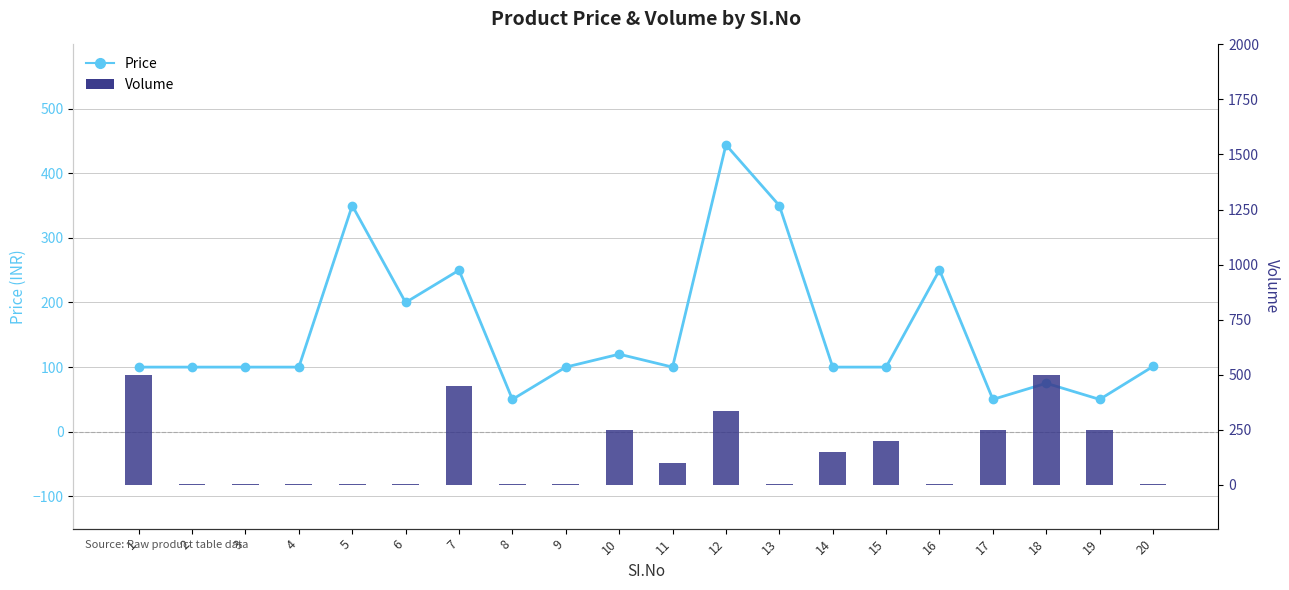

What is the difference between the Price values at 5 and 14?

250.0